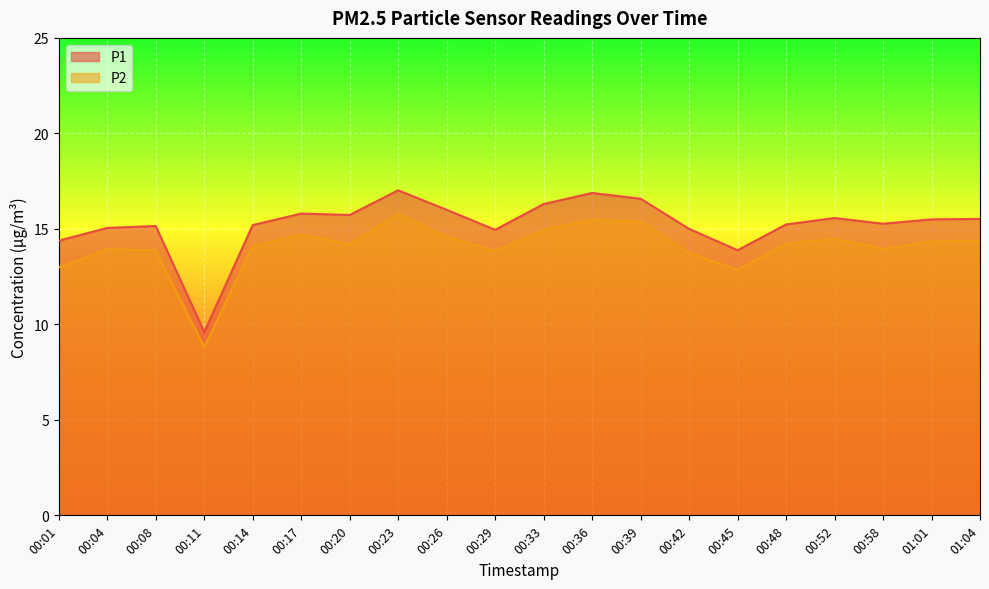

The P1 series shows 3.9 at 00:14. True or false?

False